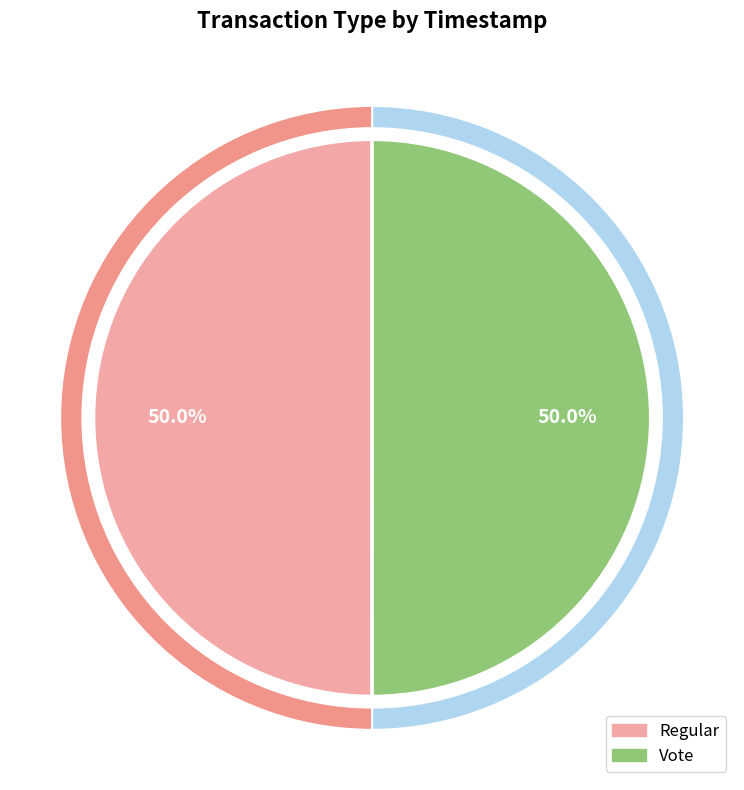

Is it true that Vote is 38% of the pie?

False